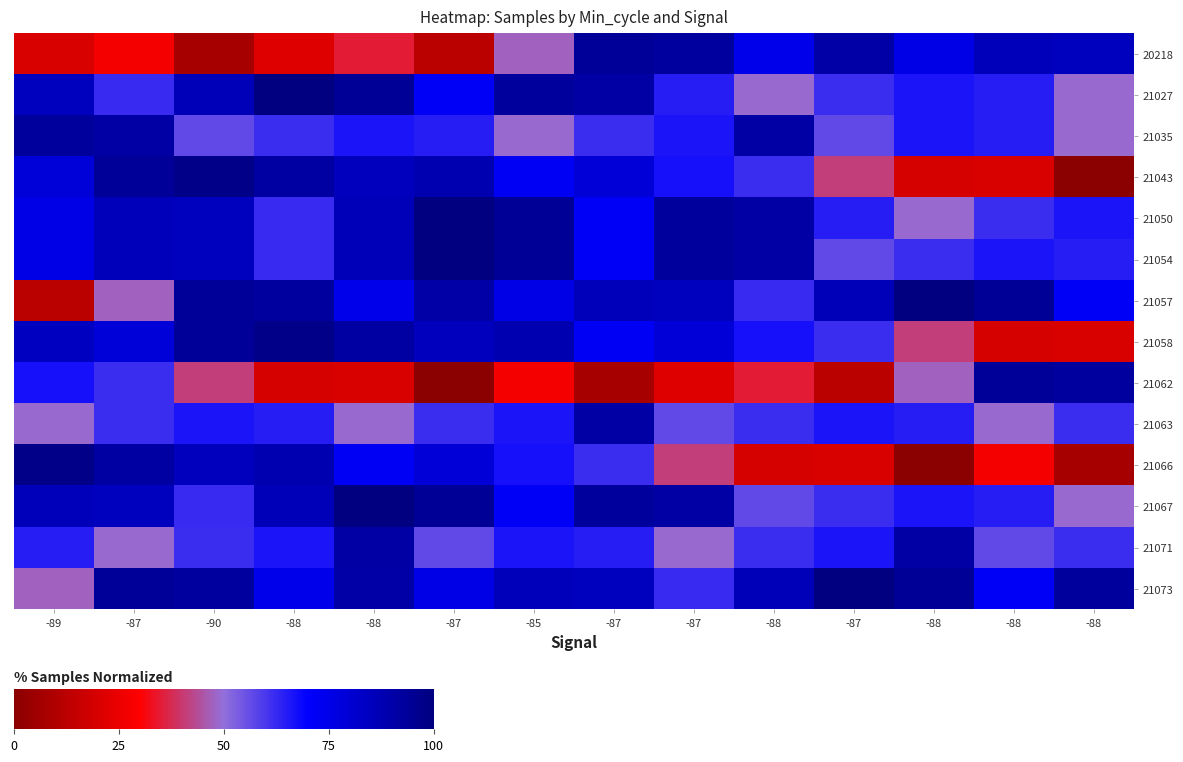

How many data points does each series have?

14